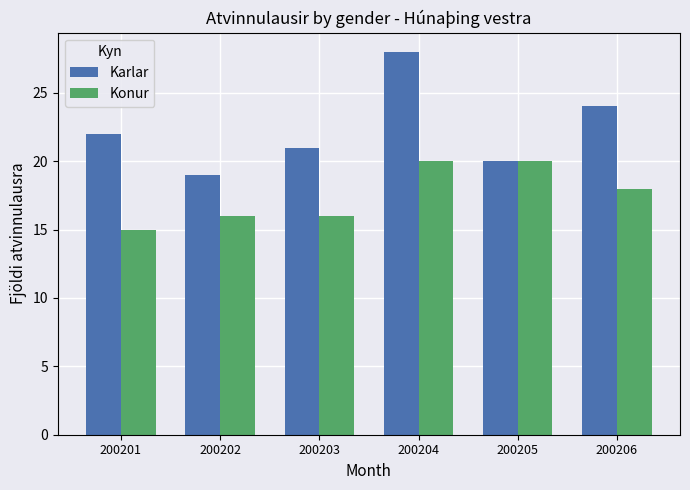

List the labels in order of Karlar value, smallest first.

200202, 200205, 200203, 200201, 200206, 200204